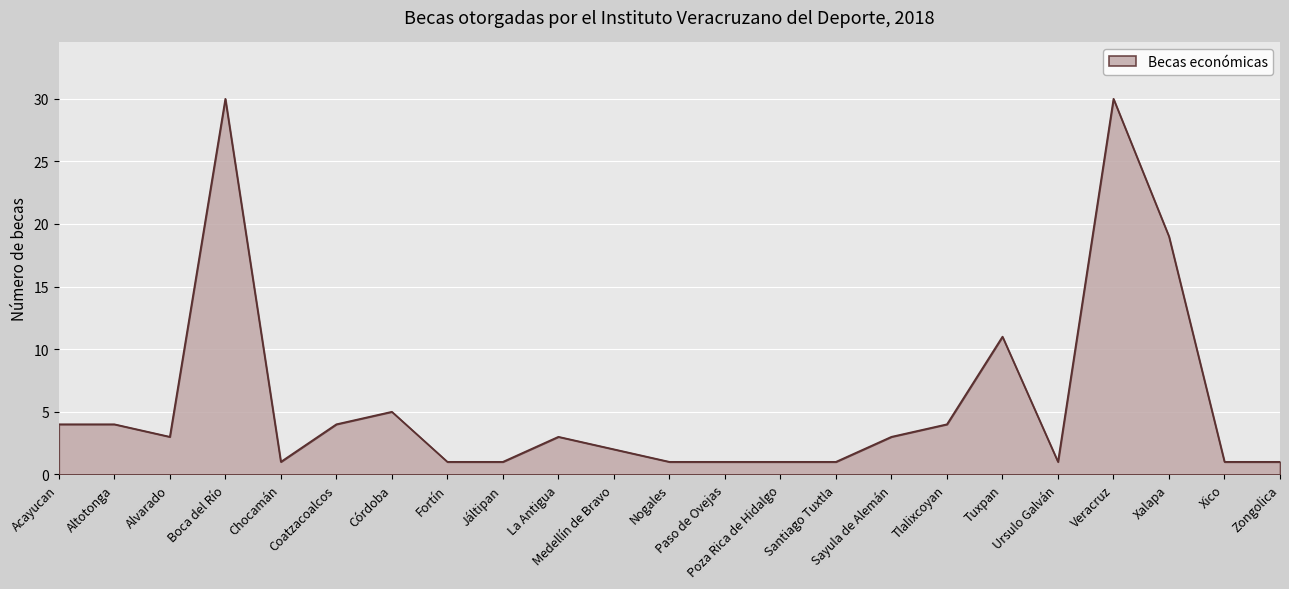

True or false: the data shows 3 at Tuxpan.

False